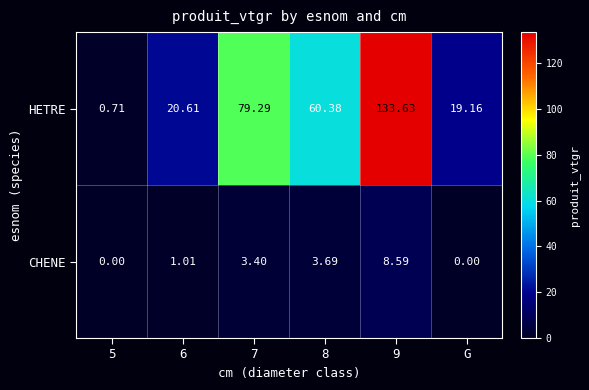

Rank the series by their average value, from lowest to highest.

CHENE, HETRE